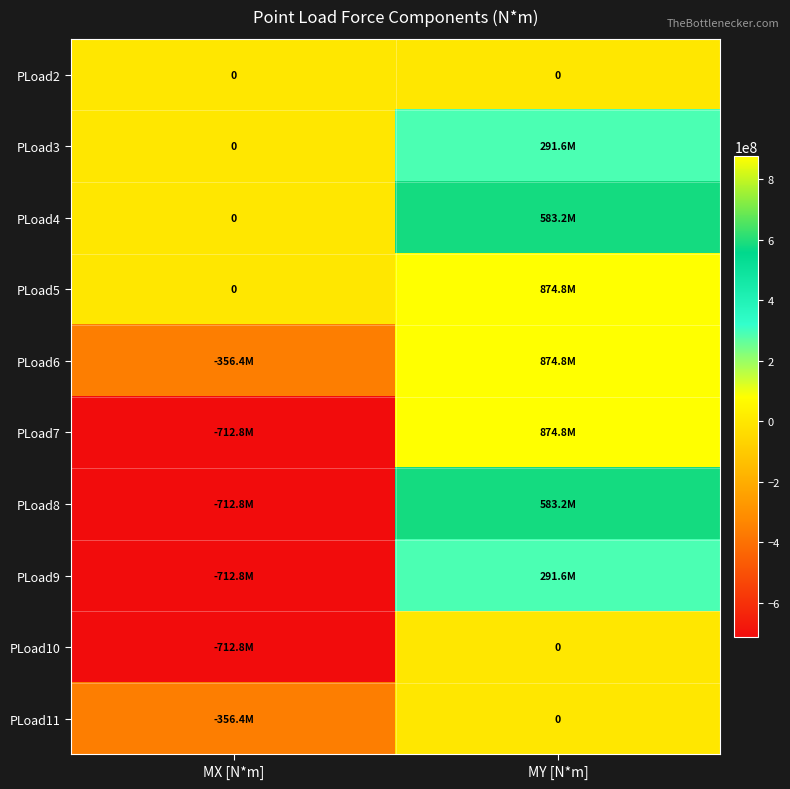

What is the average value of the PLoad8 series?

-64800000